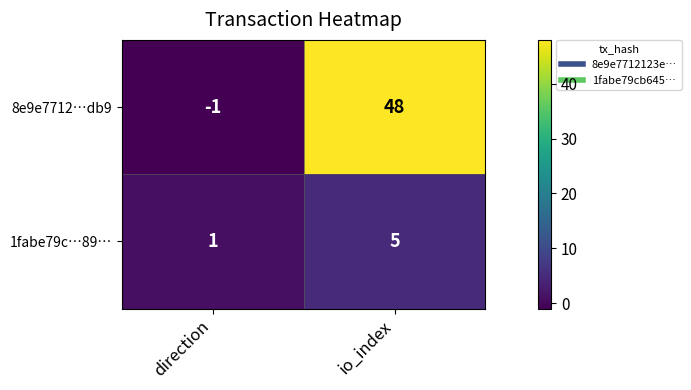

Which series has the widest spread of values?

8e9e7712…db9